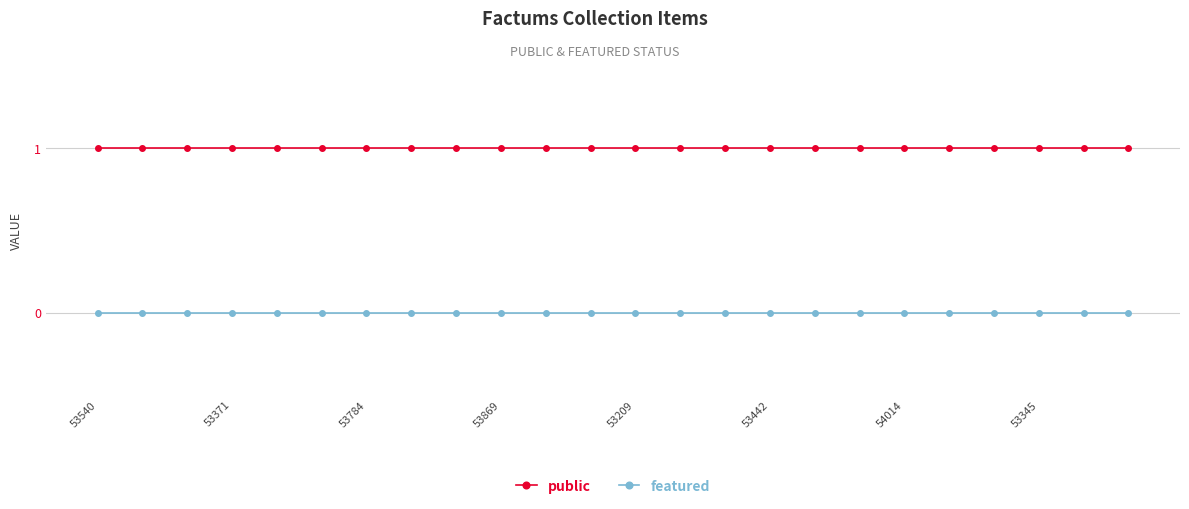

Which series has the largest total across all categories?

public